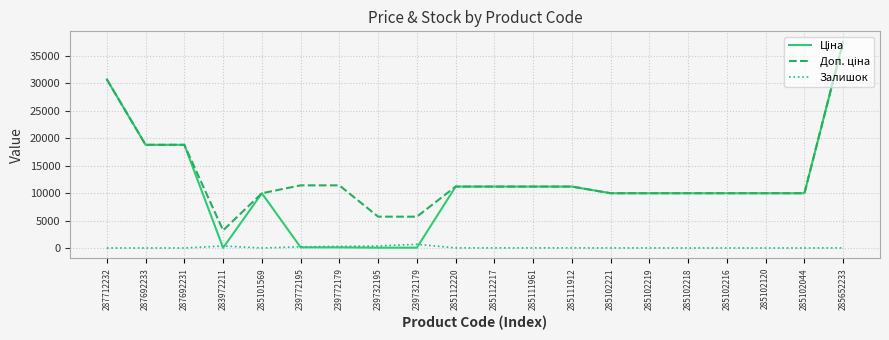

At how many categories does at least one series exceed 1684?

20